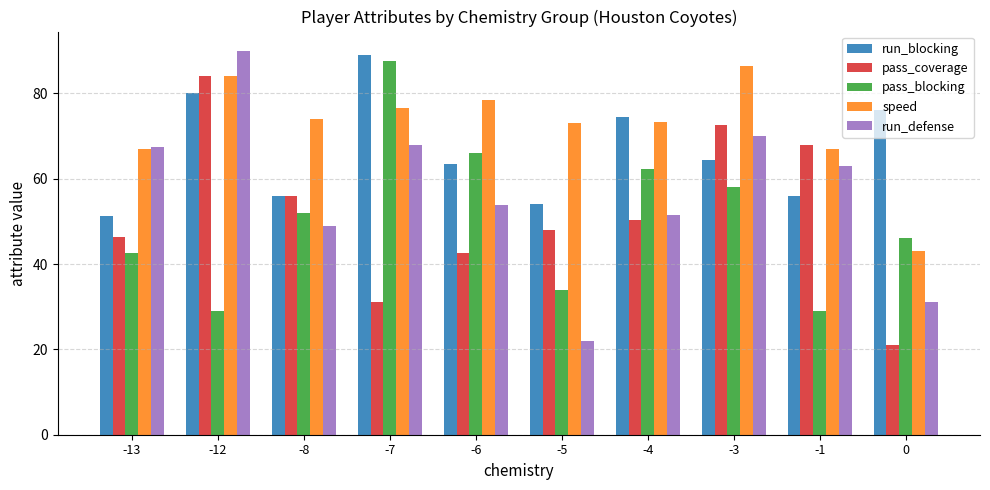

How many values in the pass_coverage series are below 50?

5